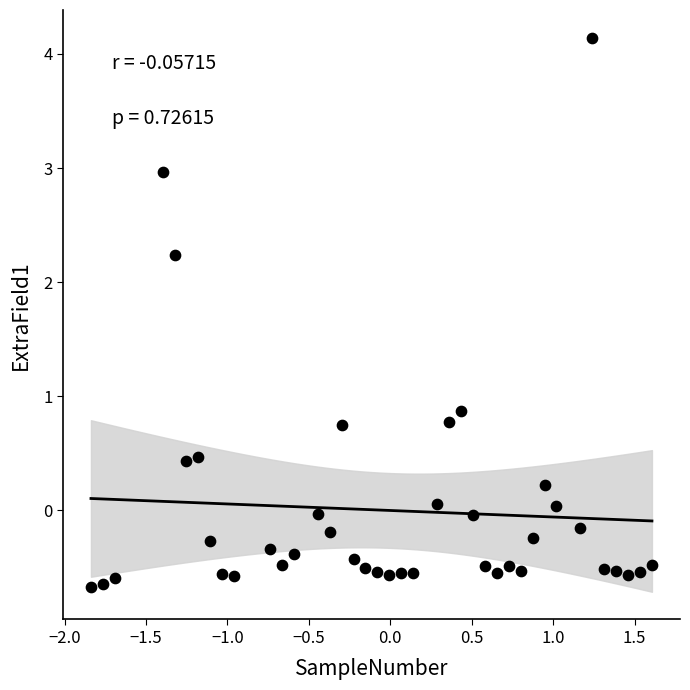

What is the range of X values (max minus min)?

3.4